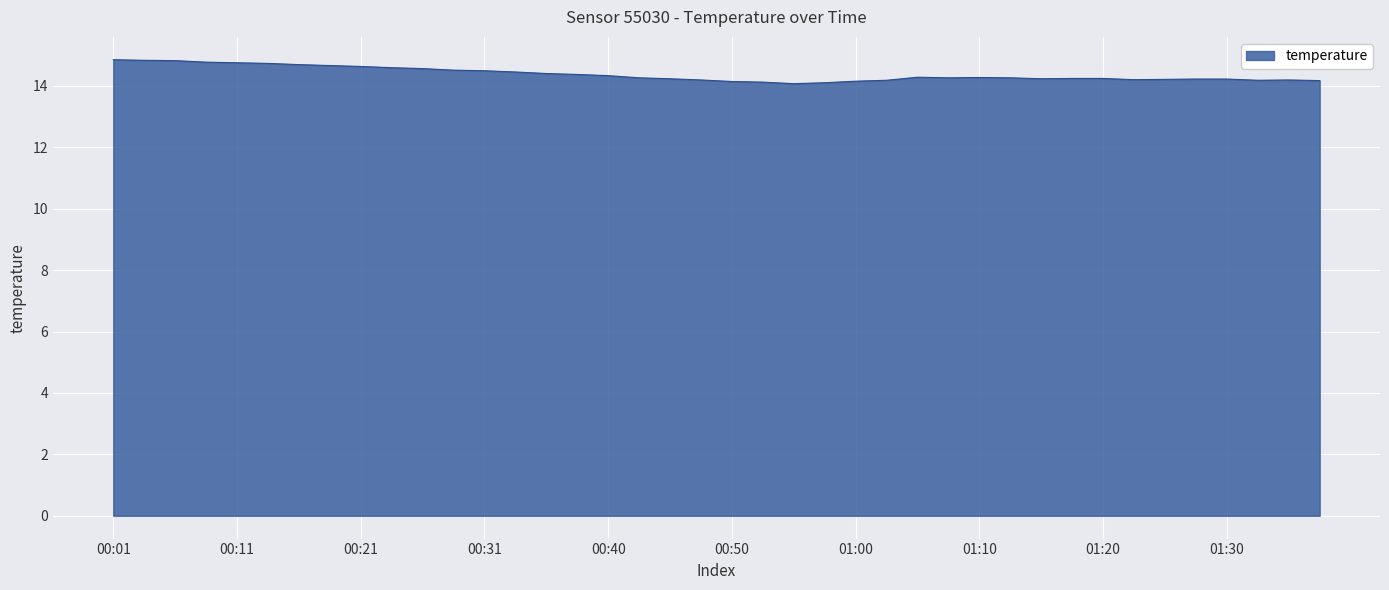

What is the minimum value shown in the chart?

14.1